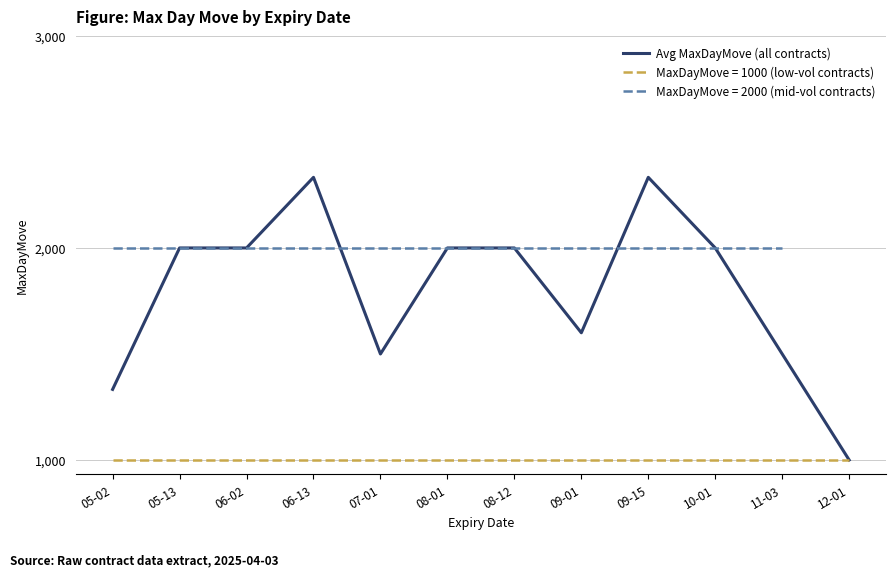

How many interior local peaks (higher than both neighbors) does the data have?

2